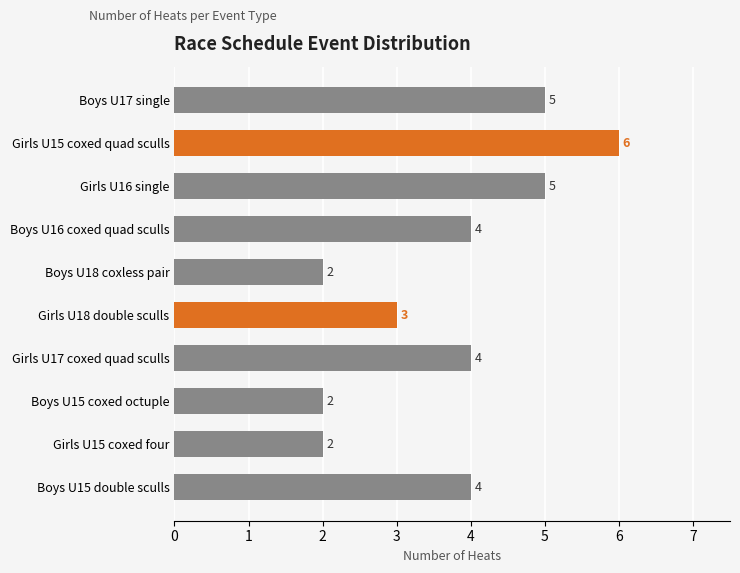

Which label corresponds to the largest value in the chart?

Girls U15 coxed quad sculls